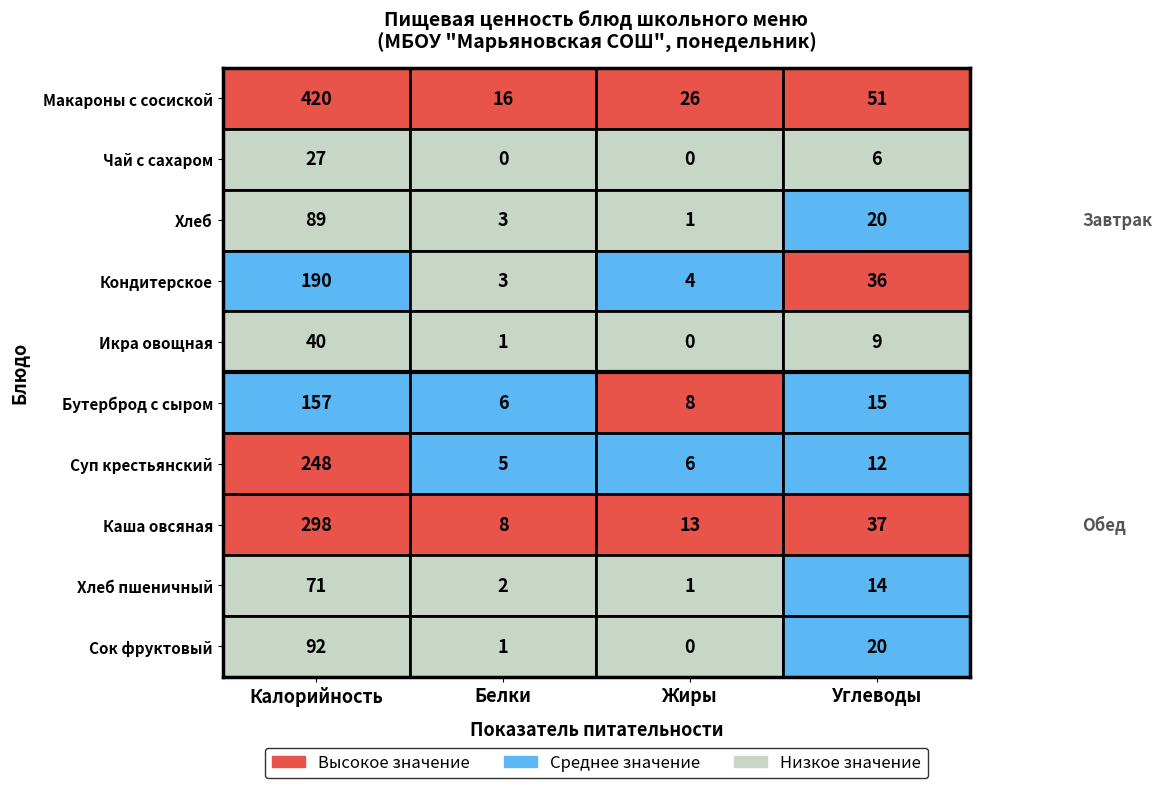

What is the average value of the Обед series?

173